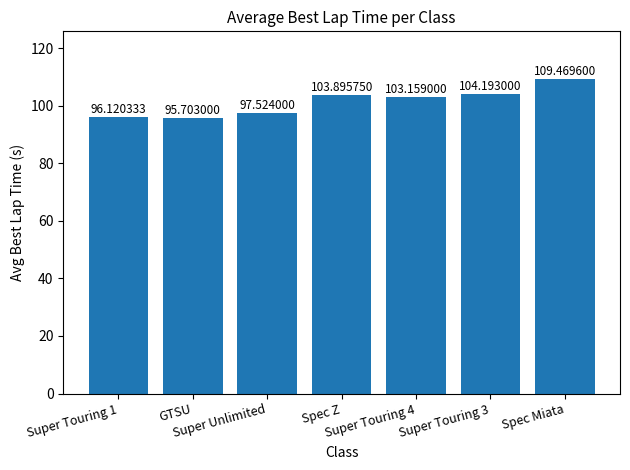

What is the sum of all values?

710.1